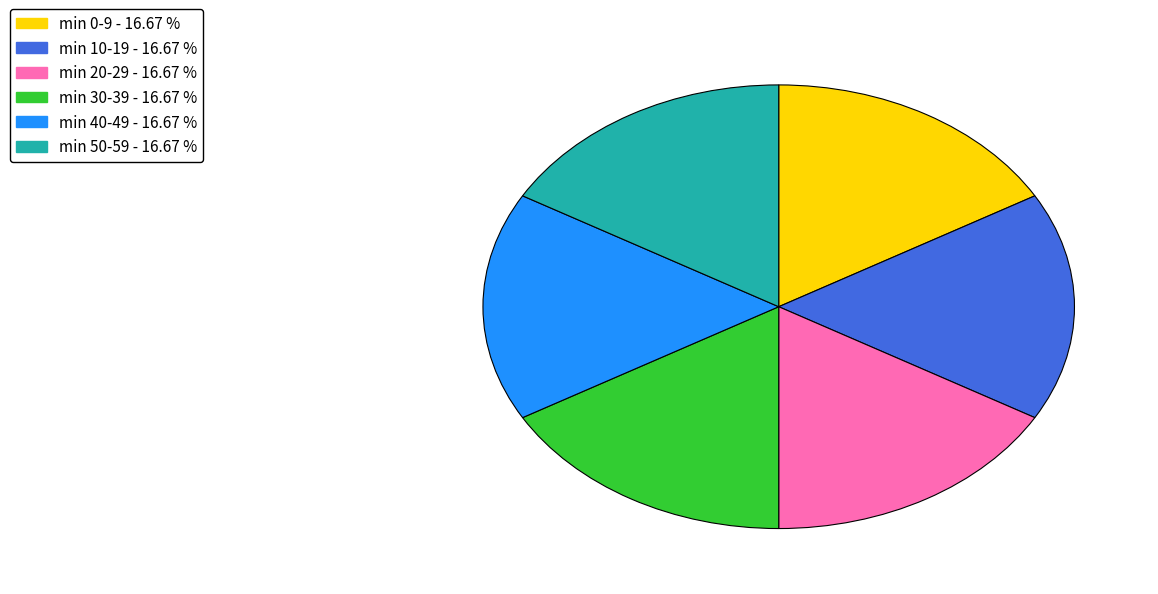

Is there any slice that represents more than half of the pie?

No